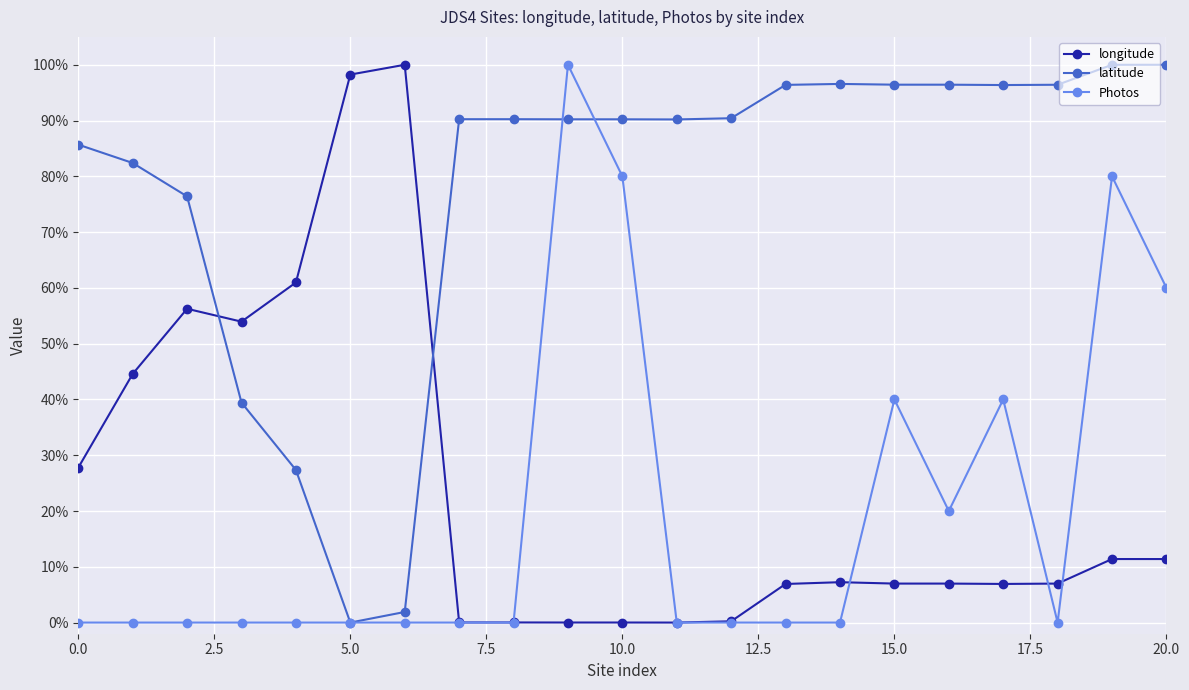

What are all the series names shown in the legend?

longitude, latitude, Photos